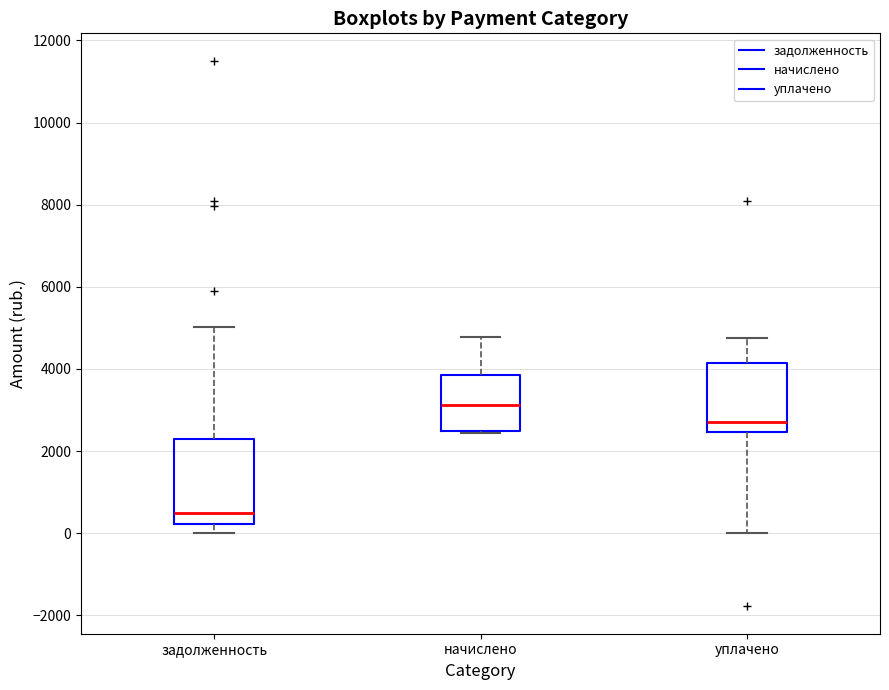

Which box is the tallest, from its lower edge to its upper edge?

задолженность